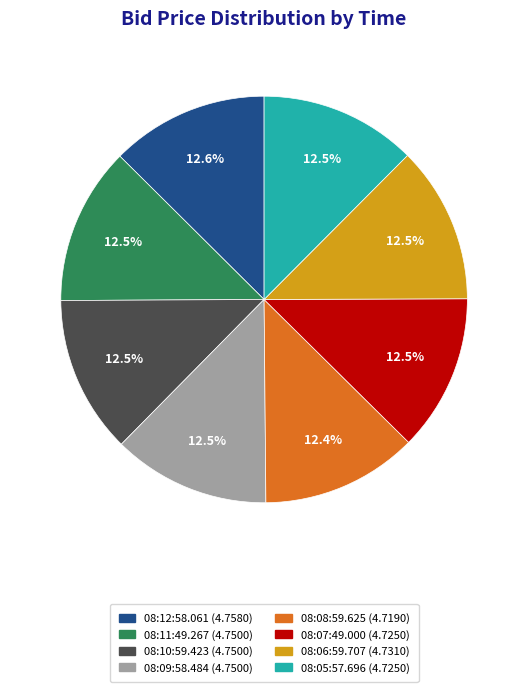

Approximately how many times larger is the value at 08:08:59.625 (4.7190) compared to 08:11:49.267 (4.7500)?

1.0